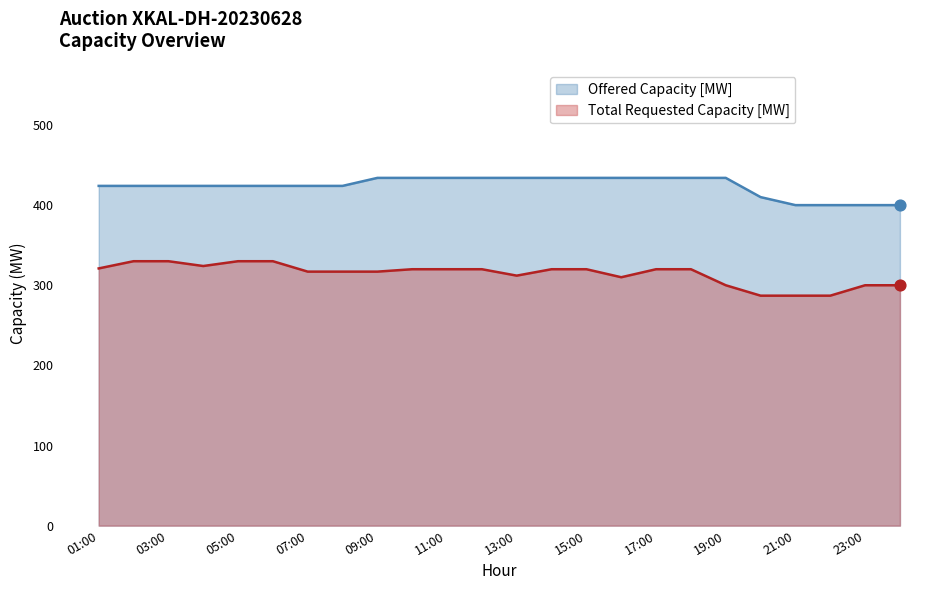

Which series reaches the minimum Y coordinate?

Total Requested Capacity [MW]